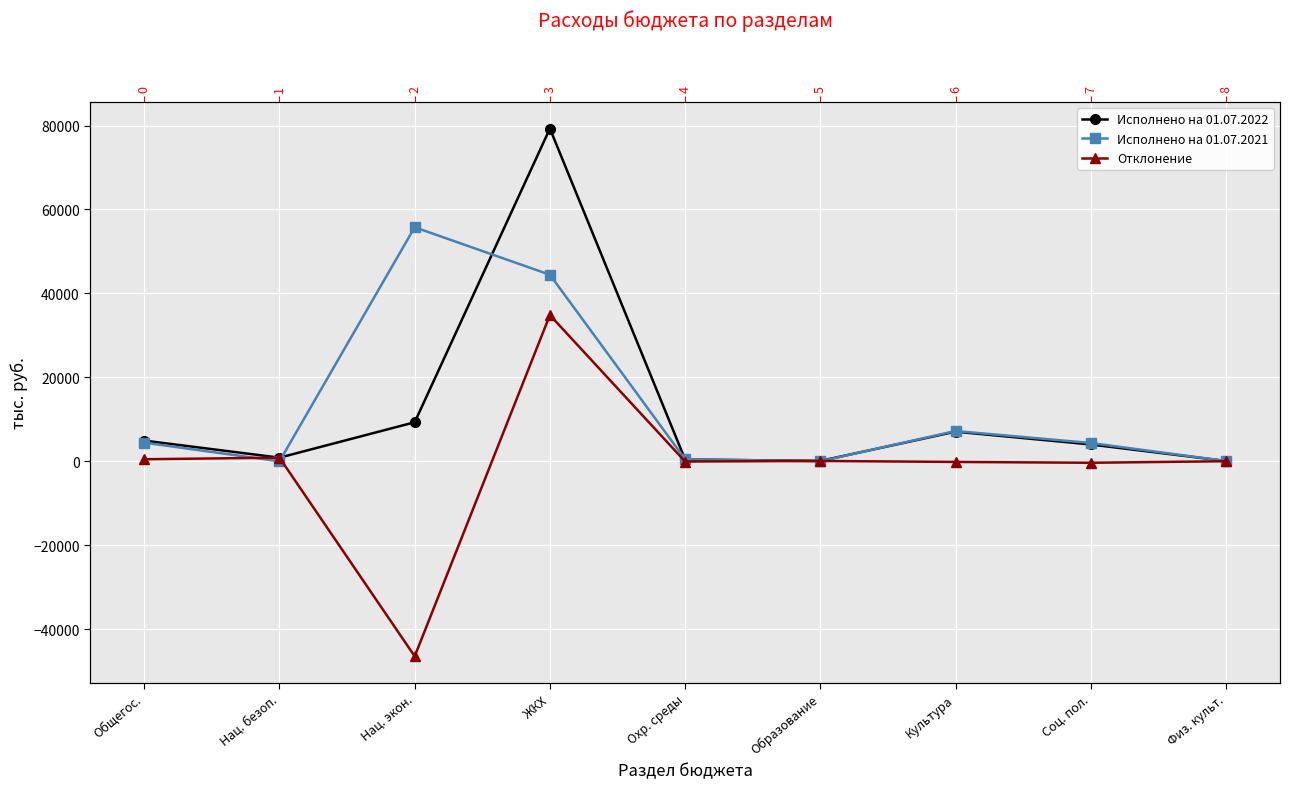

What is the label of the 7th point from the right?

Нац. экон.